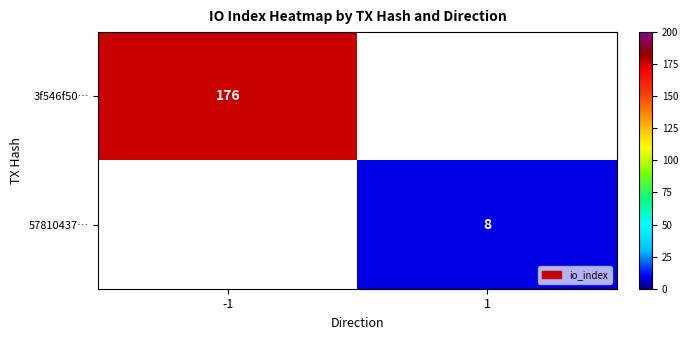

The value of 57810437… at 1 is 12. True or false?

False